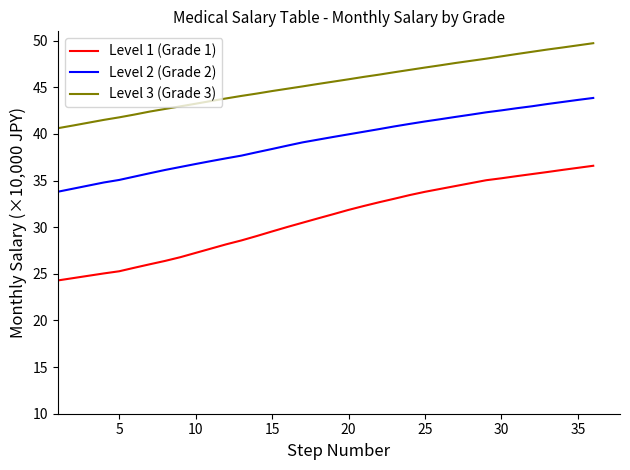

True or false: Level 2 (Grade 2) and Level 3 (Grade 3) intersect in this chart.

False